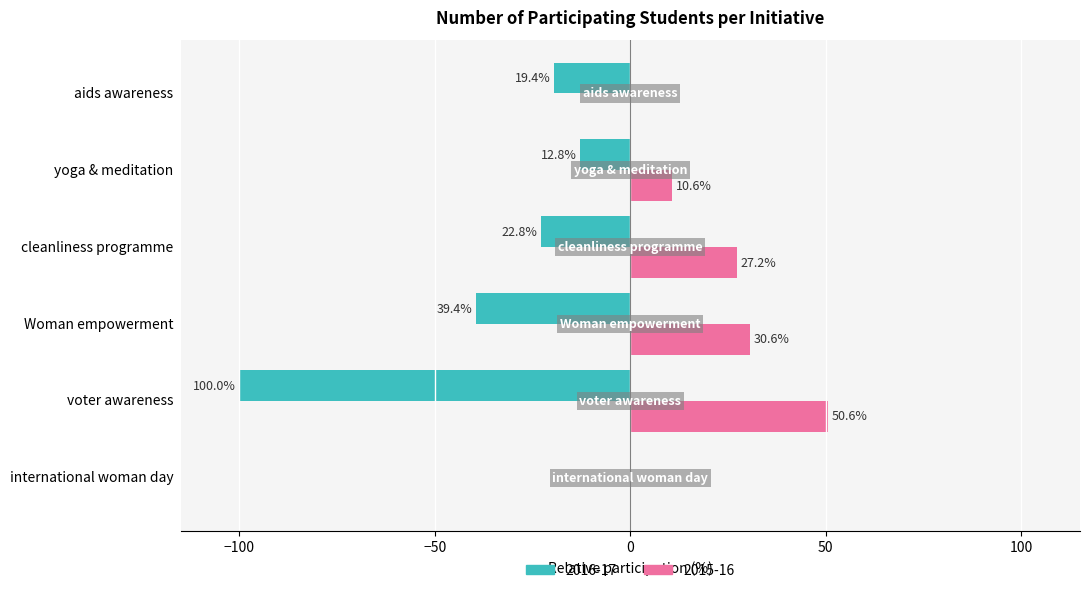

What are all the series names shown in the legend?

2016-17, 2015-16